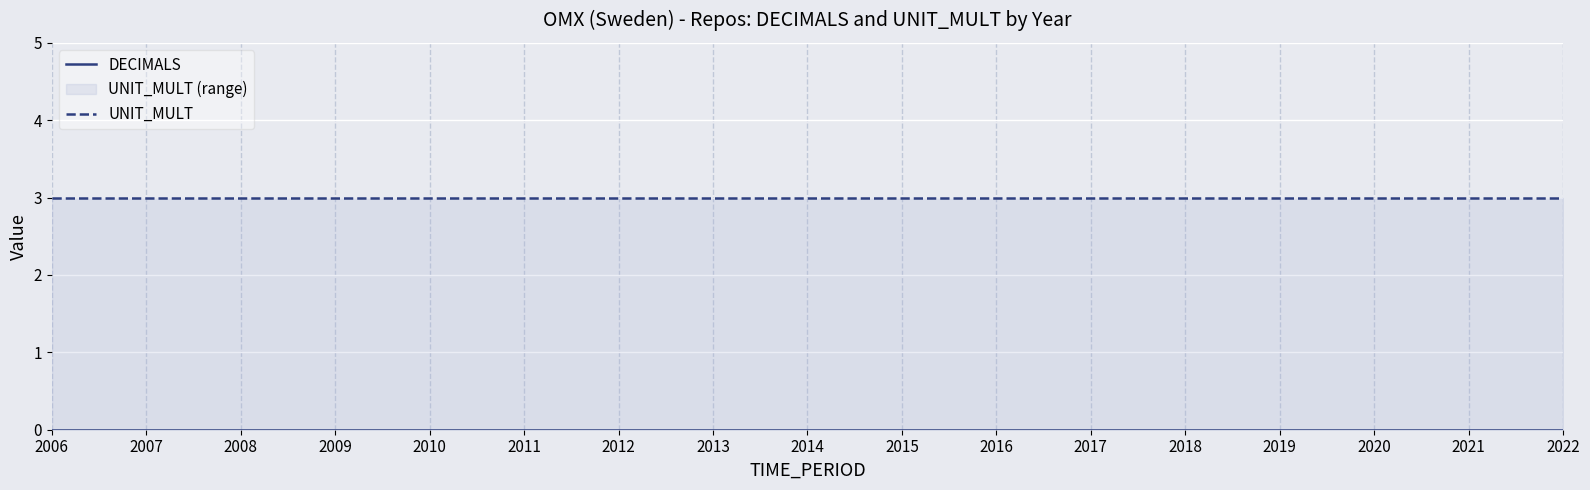

List the series in order of their peak value, highest first.

UNIT_MULT, DECIMALS